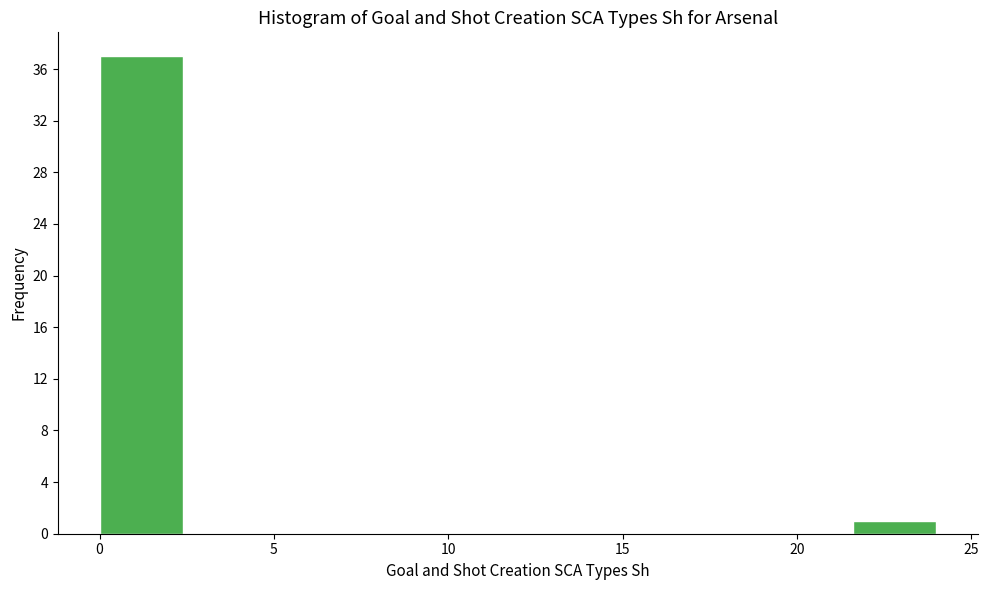

What is the height of the bar covering 21.6 to 24.0 on the x-axis? Neither the bar edges nor the heights are printed on the chart, so give them approximately, as read against the axes.

1